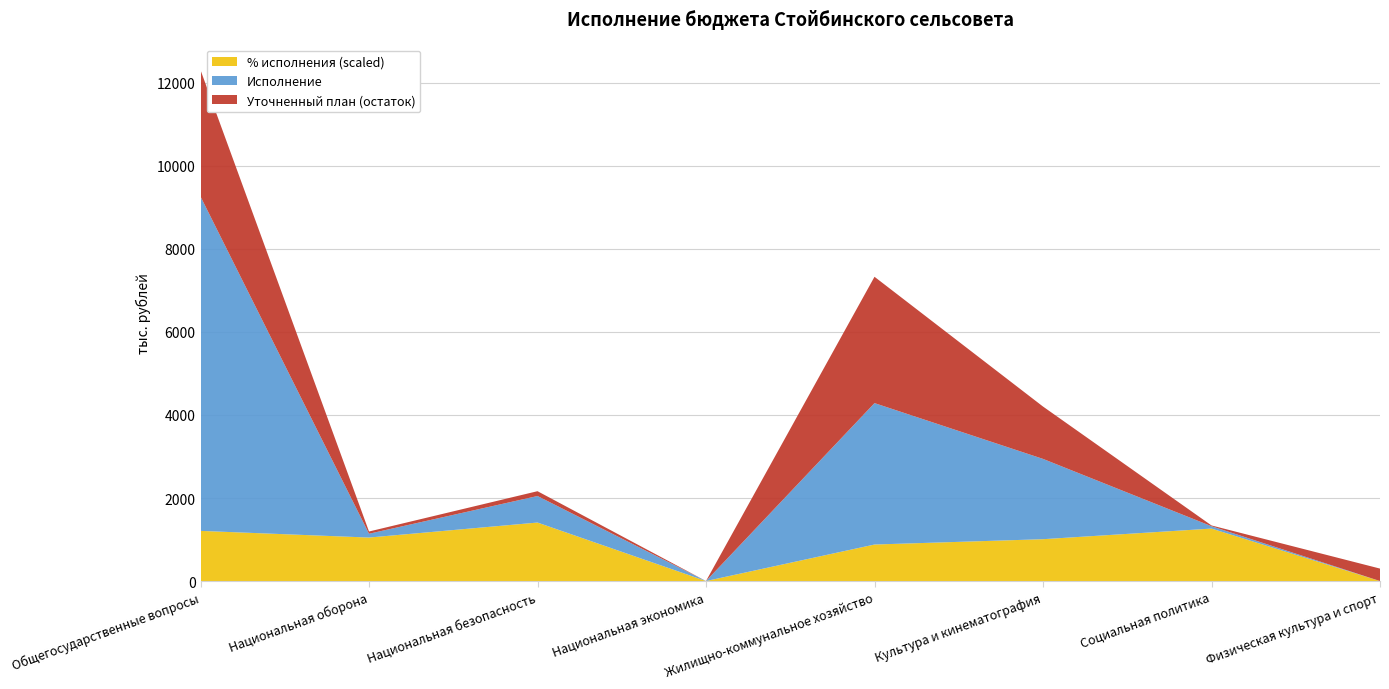

What is the maximum value for % исполнения (scaled)?

1409.2